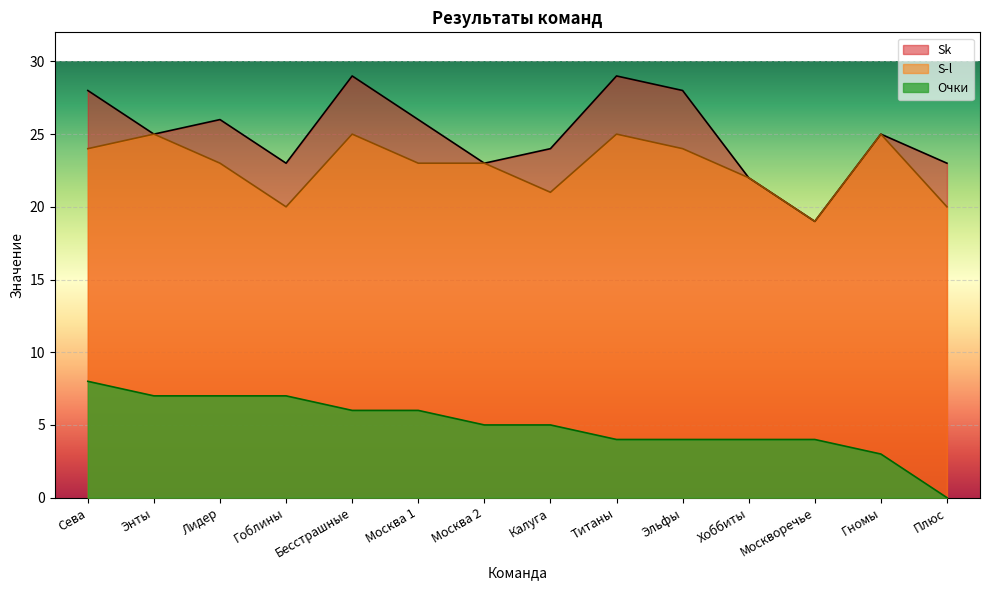

Is the value of Sk at Калуга greater than the value of Очки at Бесстрашные?

Yes